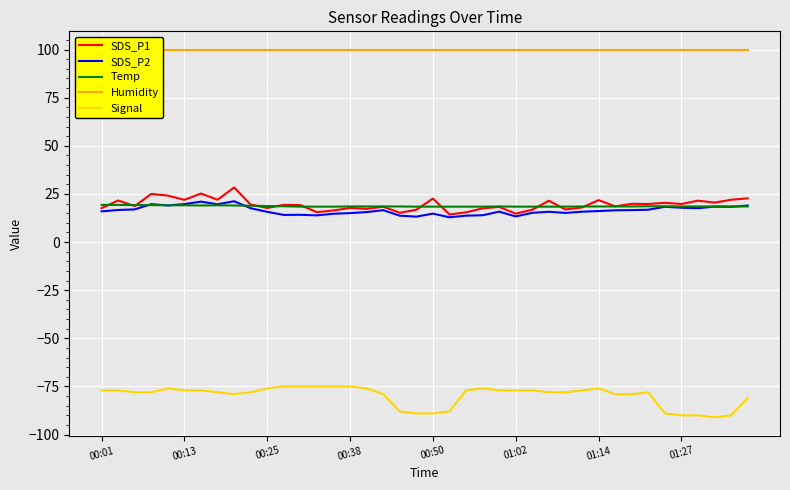

What is the spread (max minus min) of values at 19?

188.9